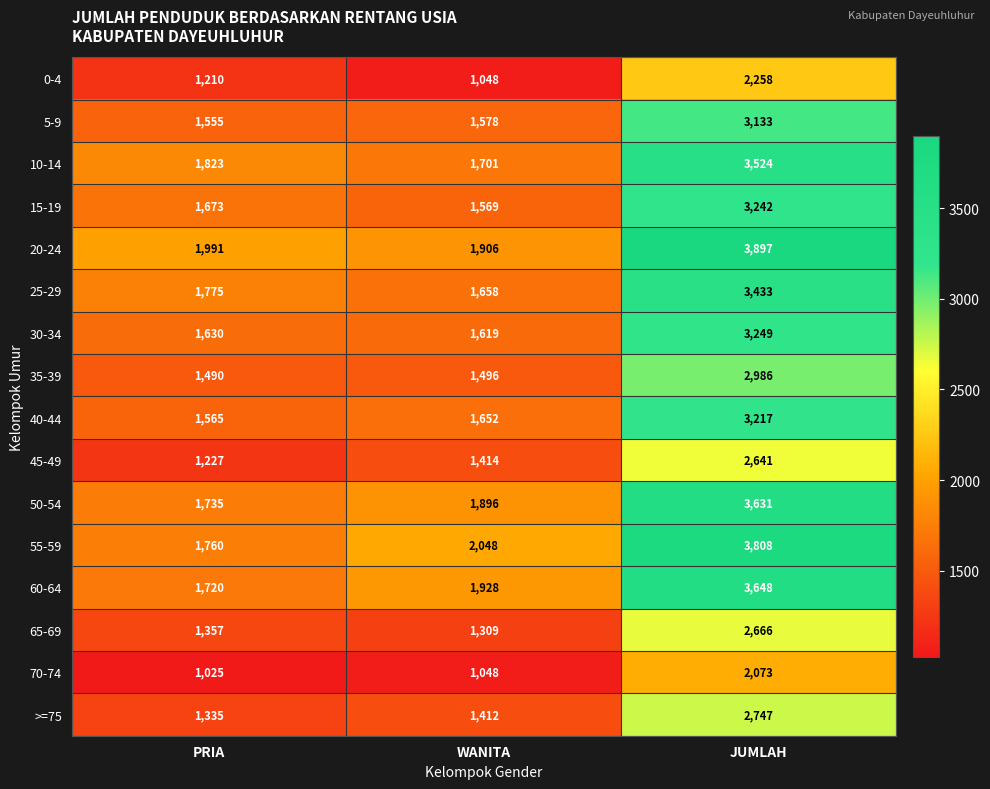

The 30-34 series shows 1630 at PRIA. True or false?

True